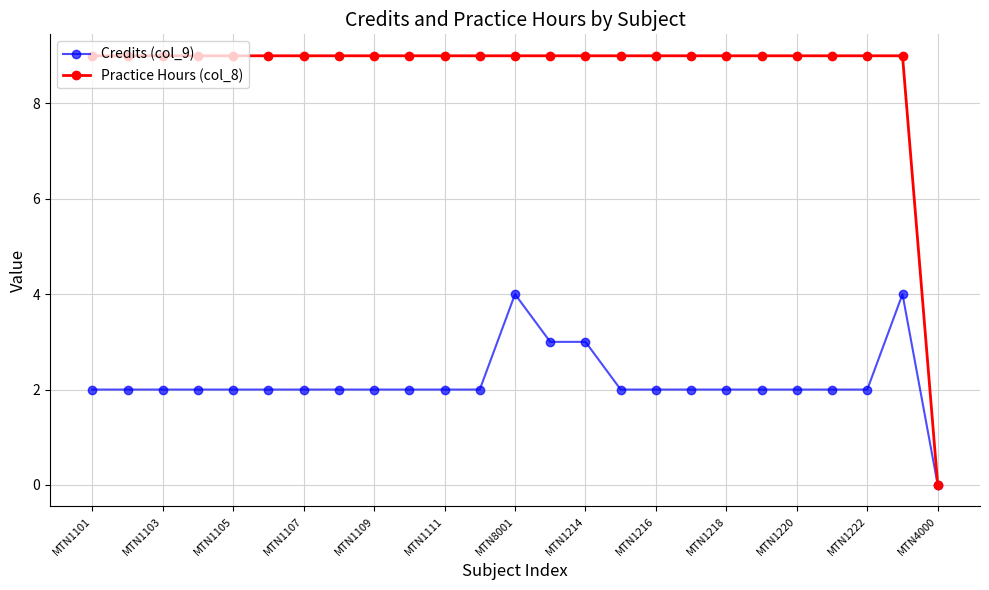

What is the maximum value for Practice Hours (col_8)?

9